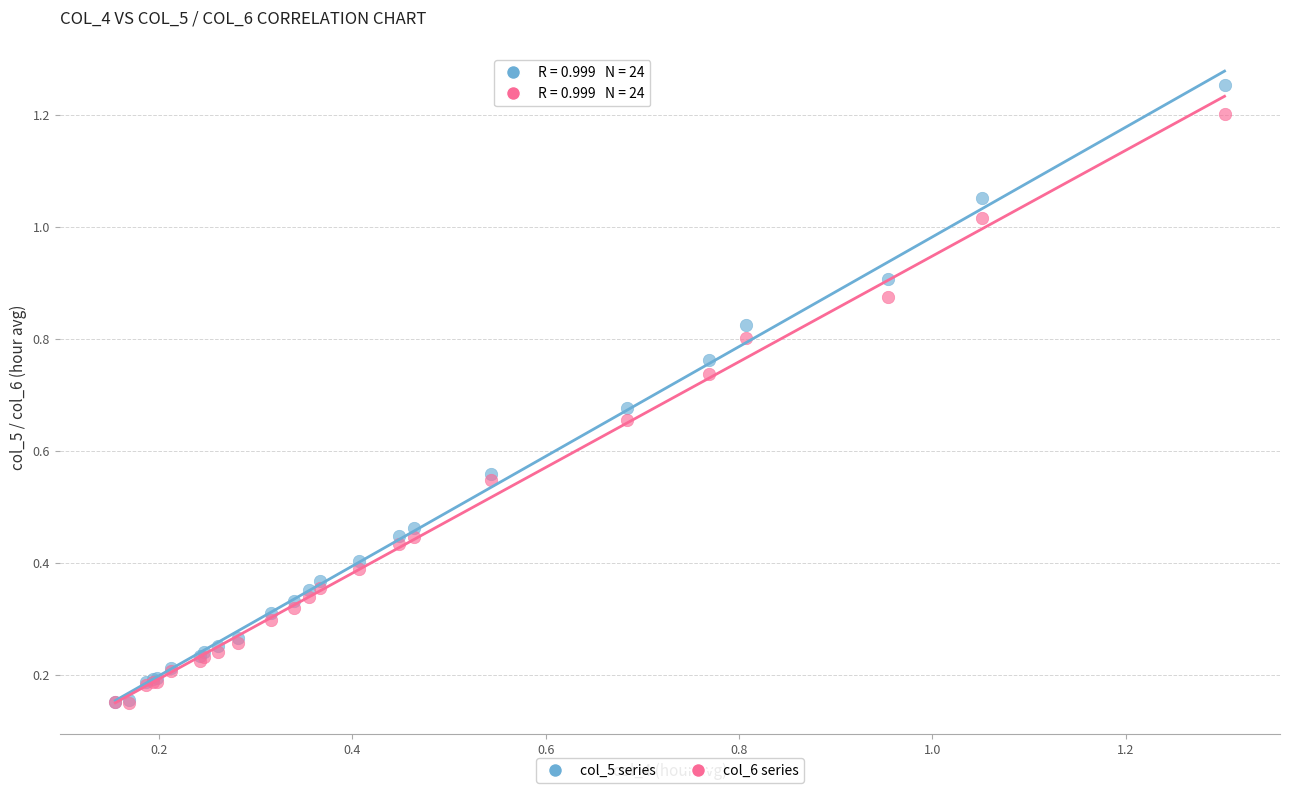

What are all the series names shown in the legend?

col_5 series, col_6 series